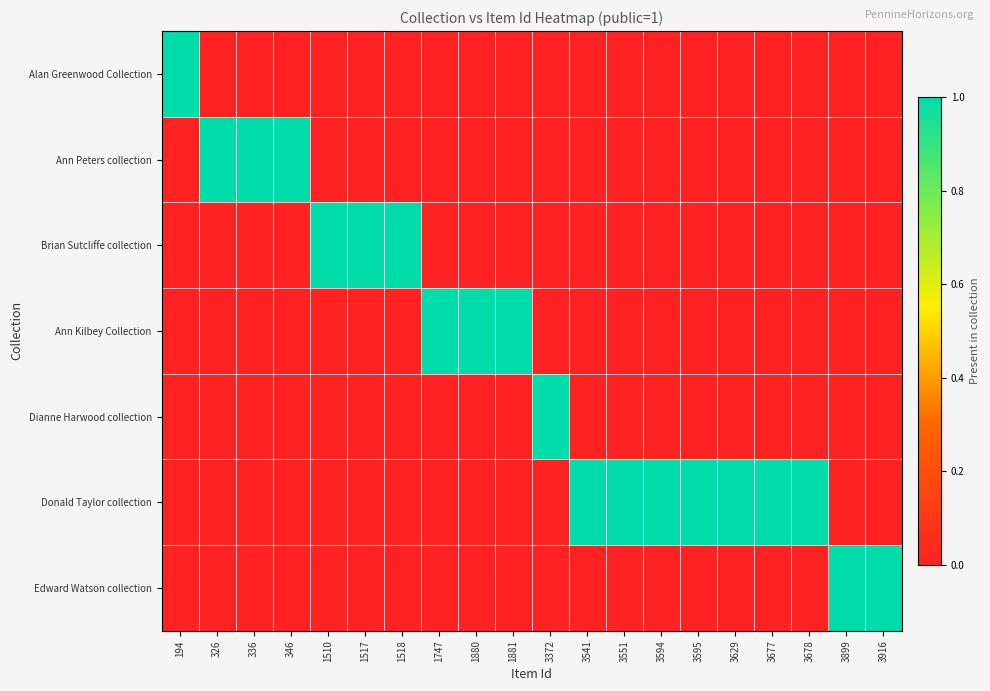

At how many categories does at least one series exceed 0?

20